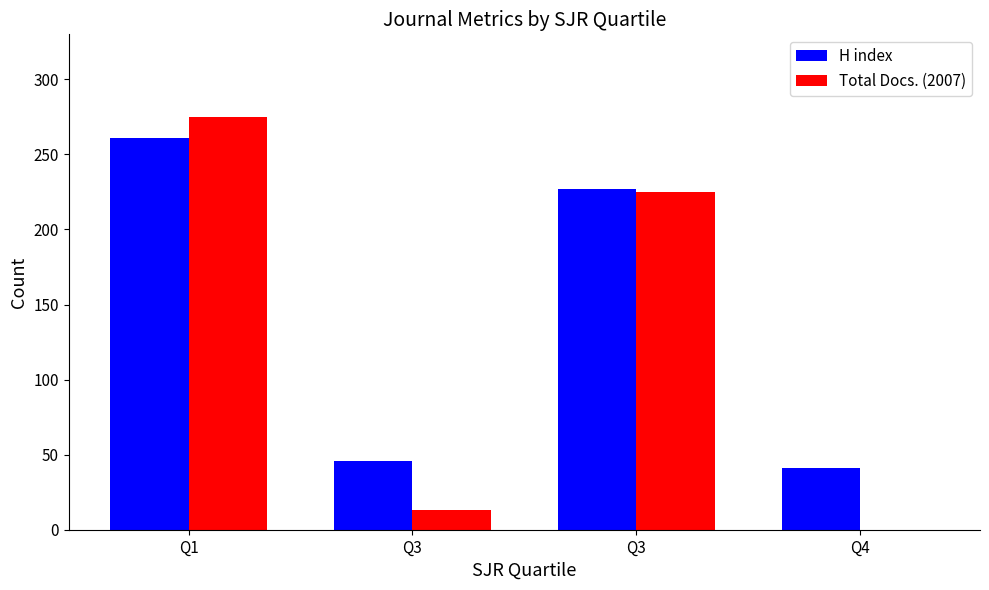

Count the number of data series in this chart.

2